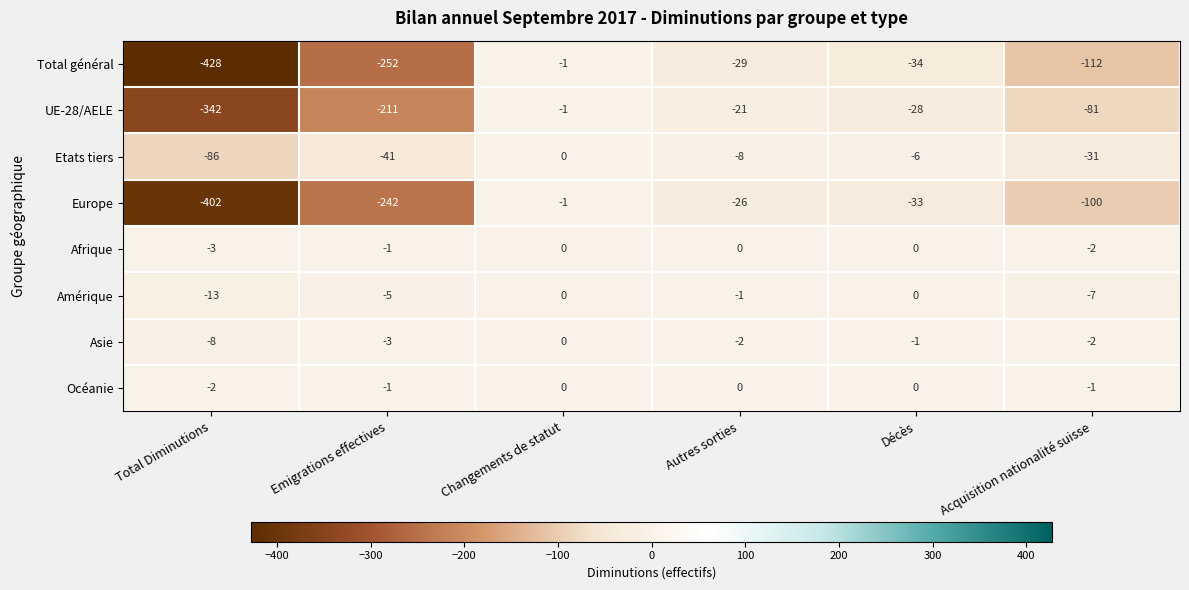

Which series changed the most between Emigrations effectives and Acquisition nationalité suisse?

Europe